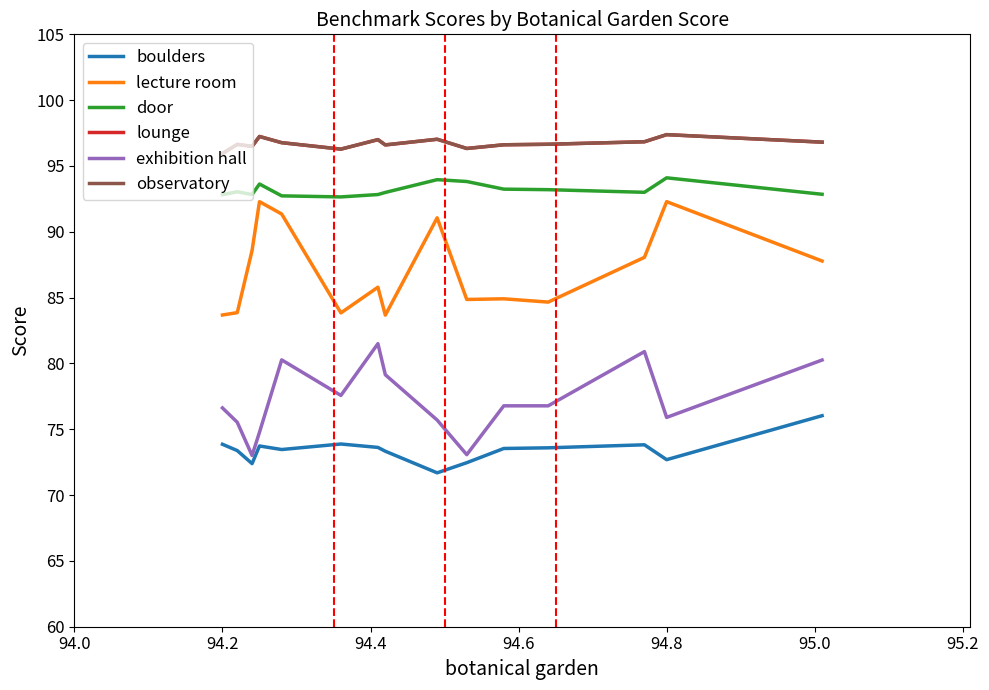

True or false: door and lecture room cross at least once.

False